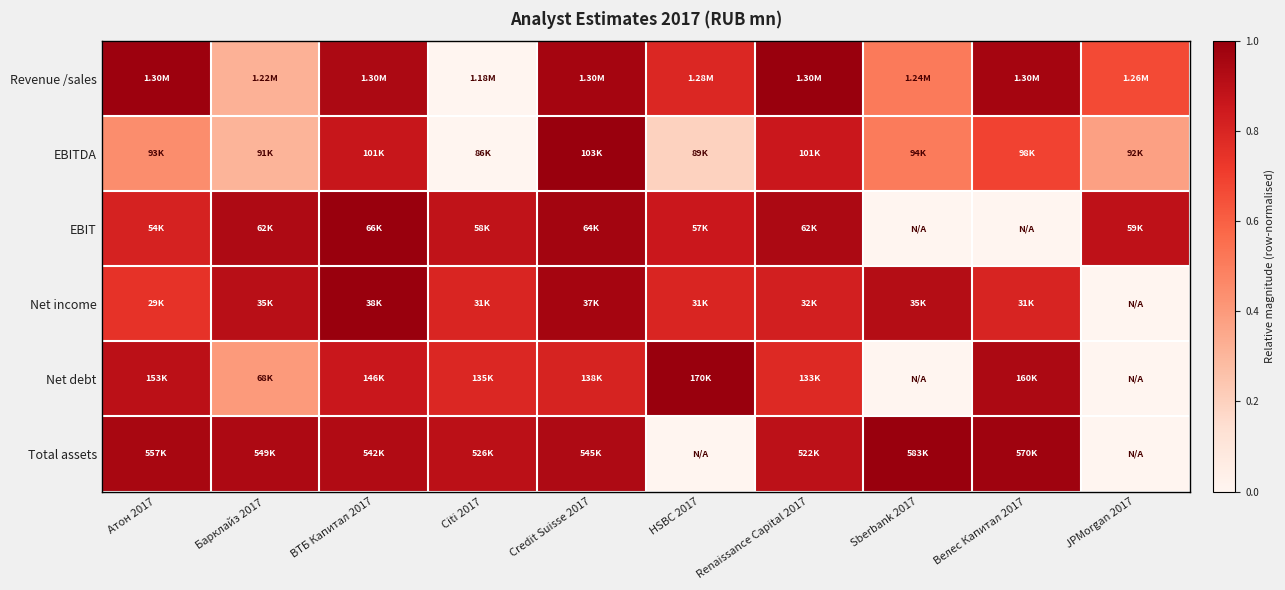

At which category is the sum across all series the highest?

Credit Suisse 2017